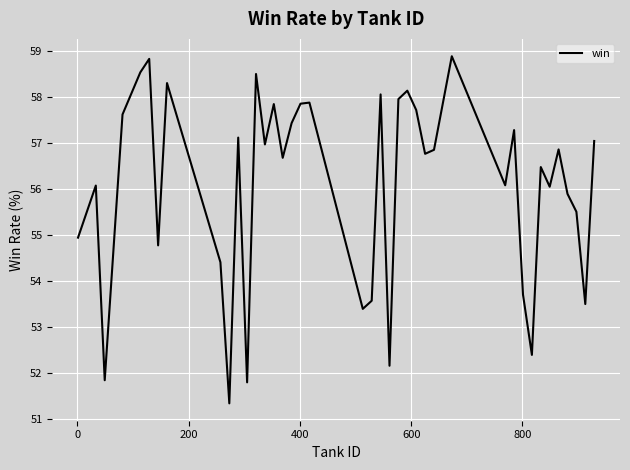

What is the difference between the maximum and minimum values?

7.5